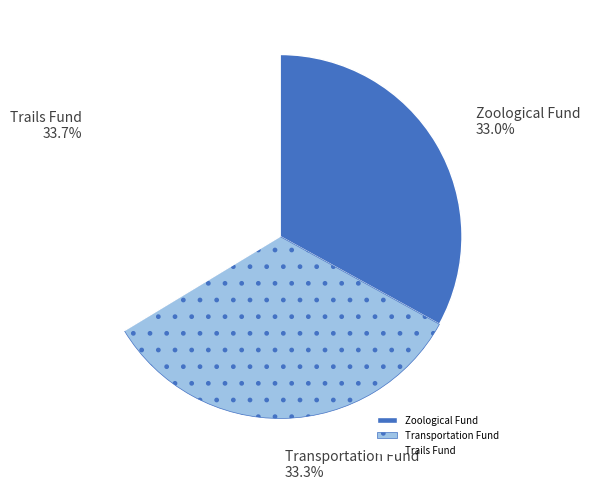

What percentage is the Trails Fund slice, to the nearest percent?

34%